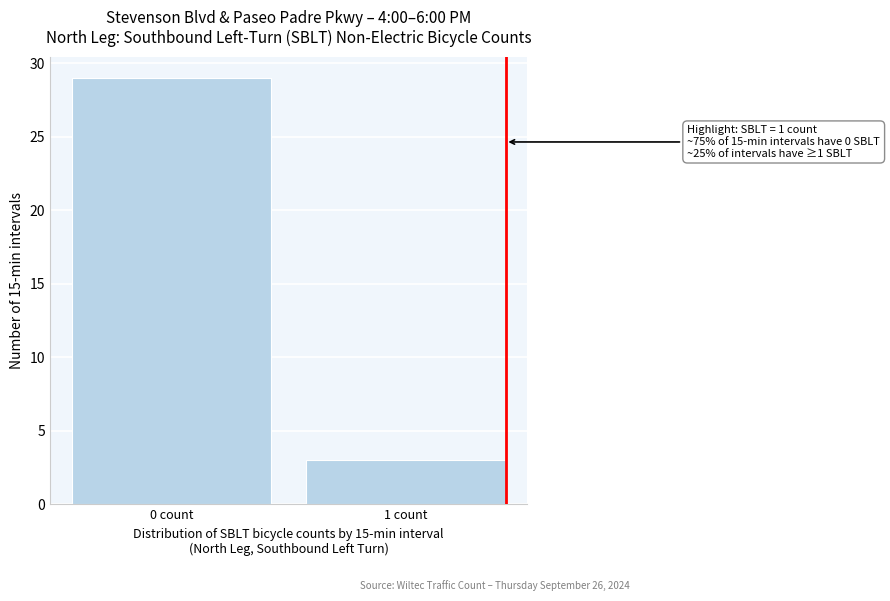

Reading left to right, transcribe all the data shown in this chart.

29	3